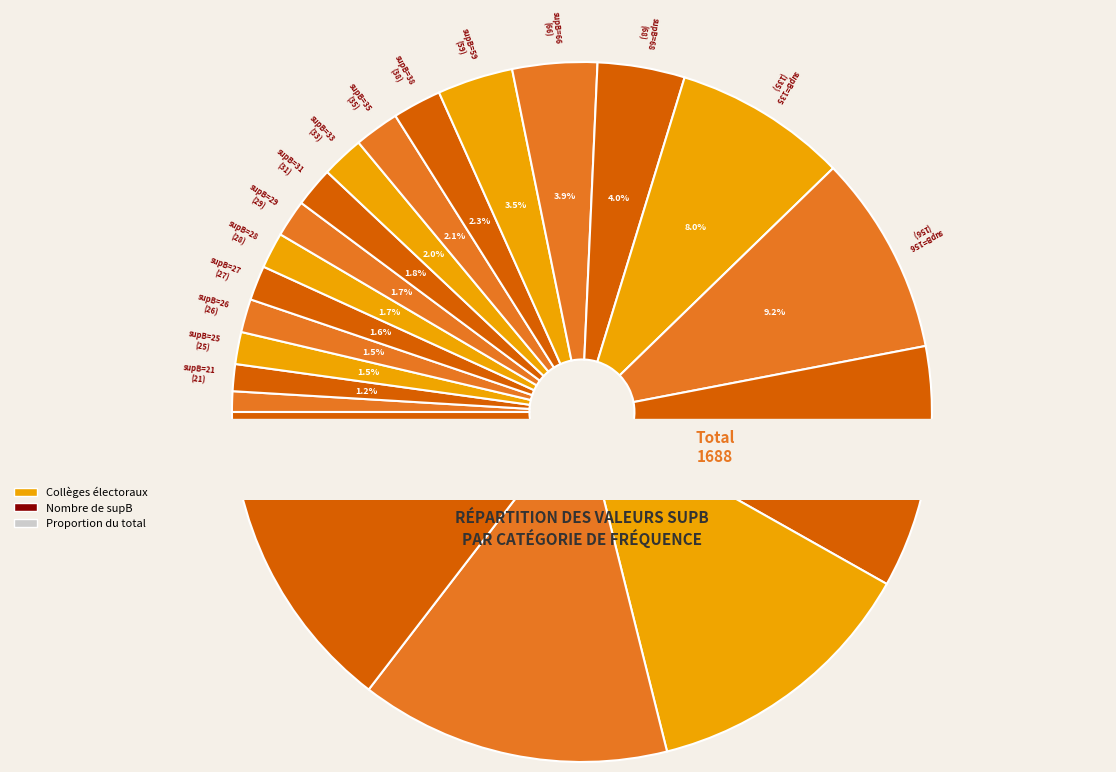

Is the sum of 242 and 27 greater than half?

No